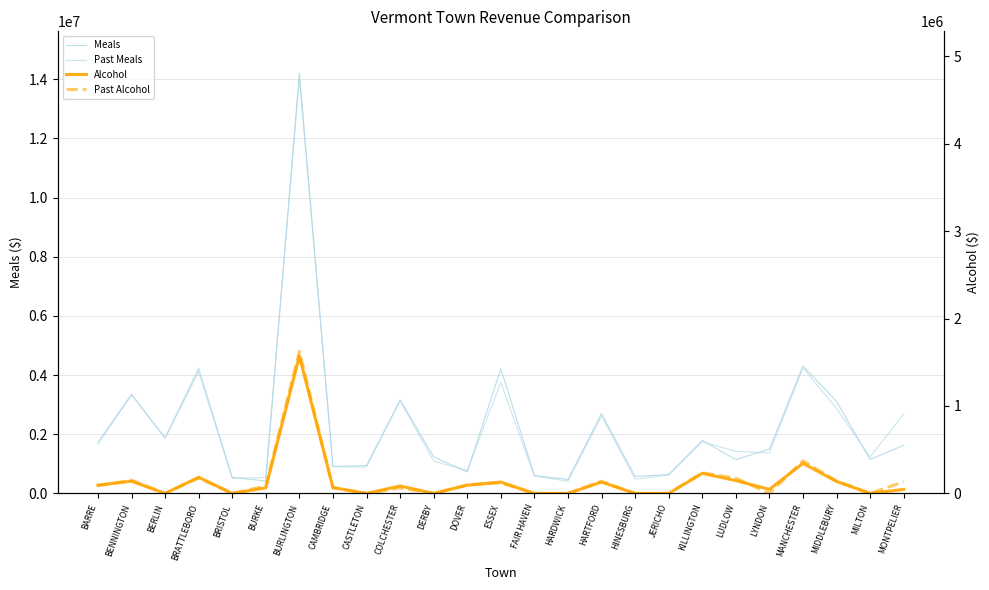

True or false: Meals and Alcohol intersect in this chart.

False